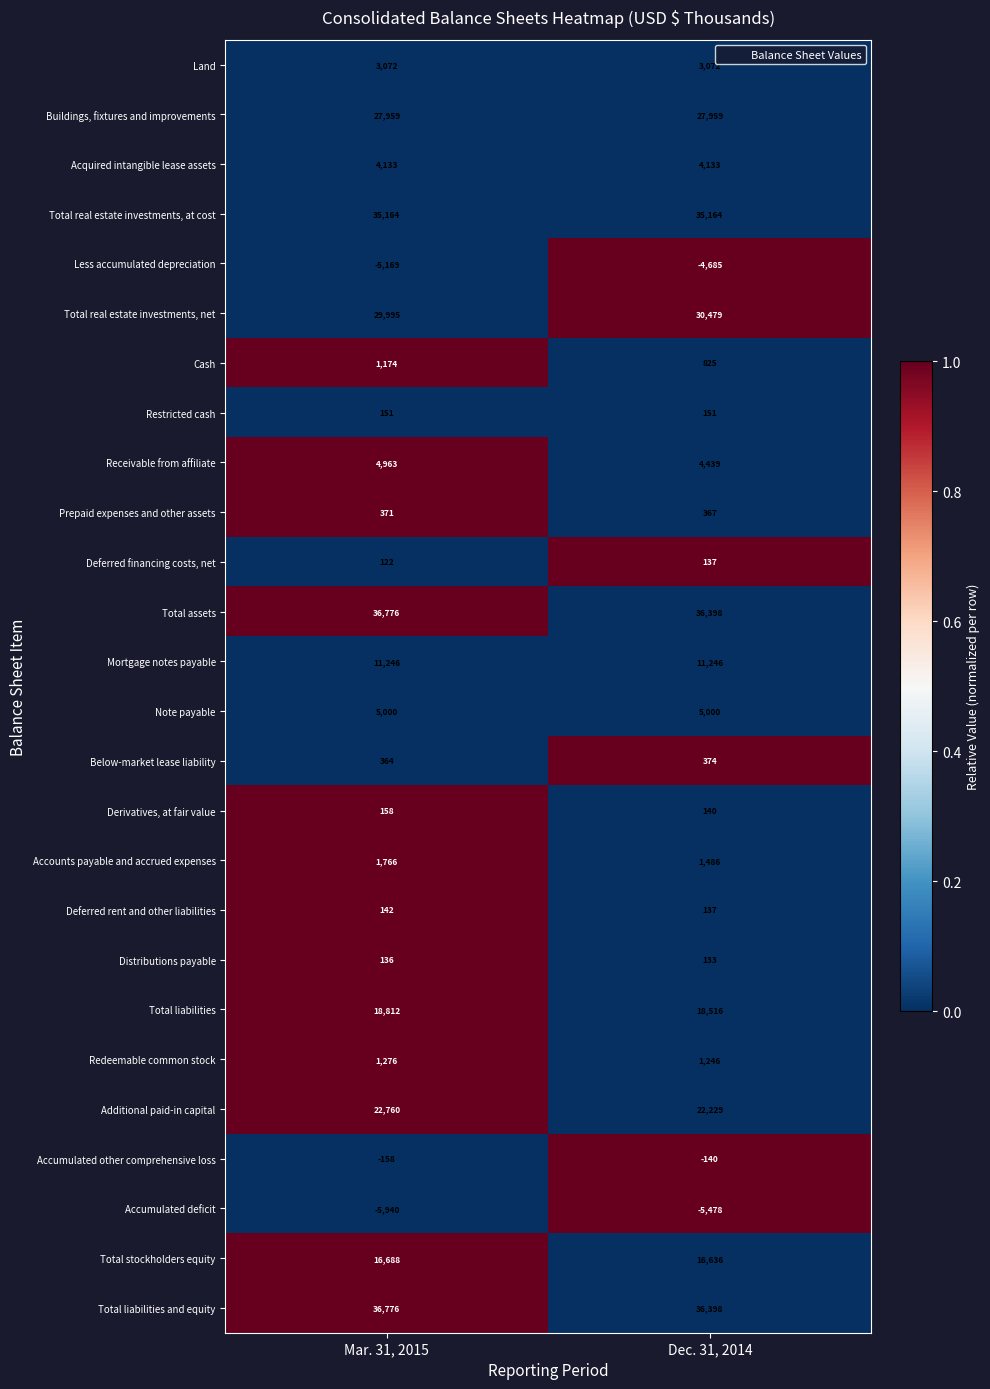

What is the maximum value shown in the chart?

36776